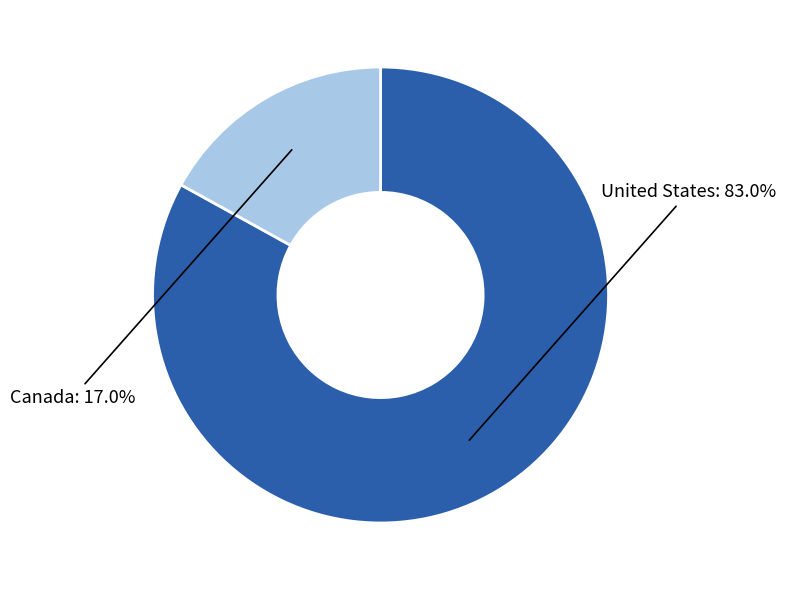

What percentage is the Canada slice, to the nearest percent?

17%